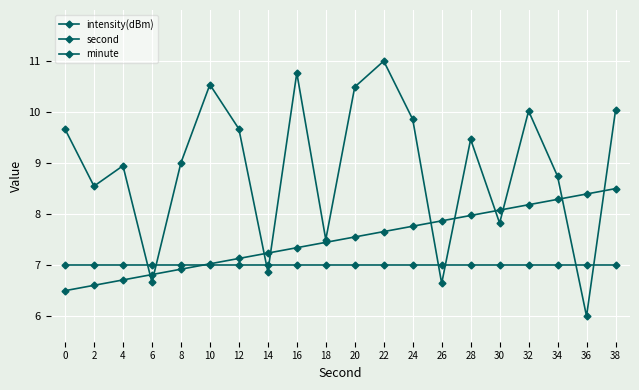

At which category does the chart reach its peak across all series?

22